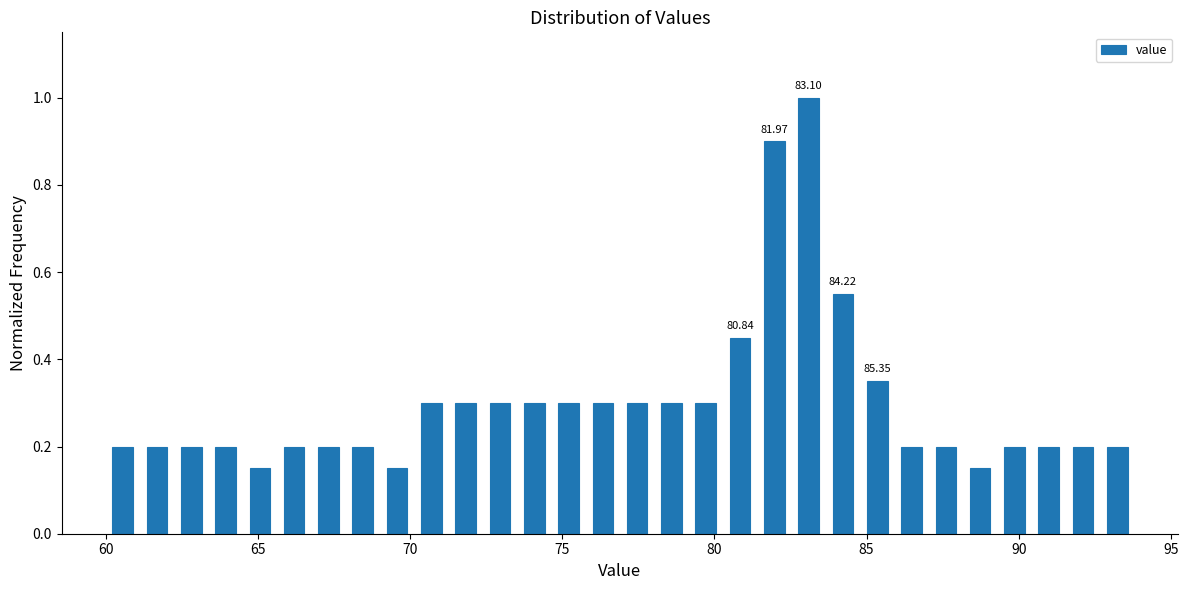

Around what value on the x-axis is the tallest bar? Give the approximate position of its centre, as read against the axis.

83.0